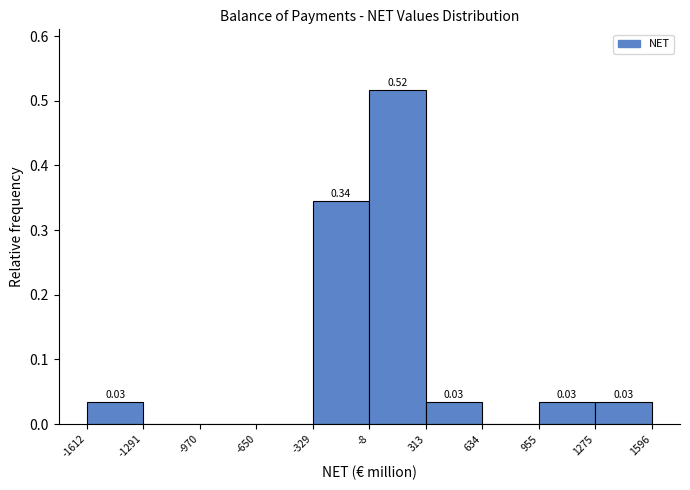

Over which range of the x-axis is the bar tallest?

-8 to 313